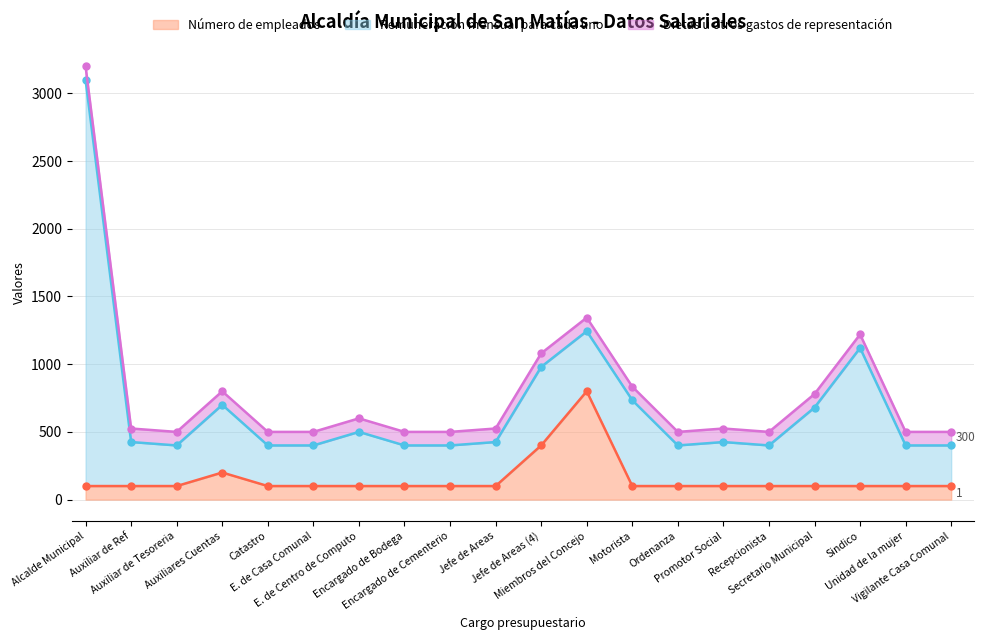

What is the difference between the maximum and minimum values in the Número de empleados series?

700